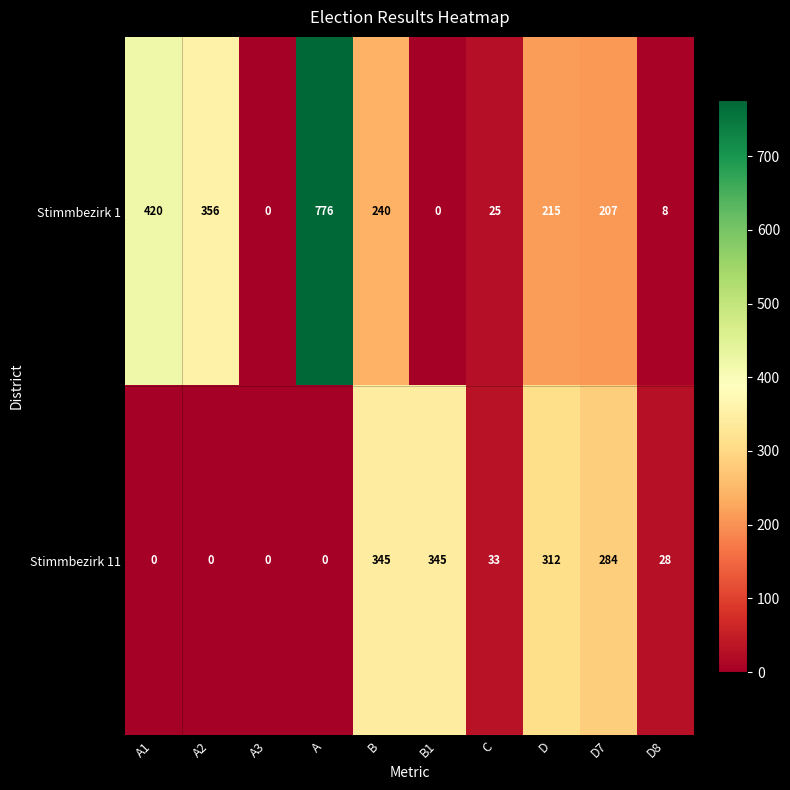

What is the difference between the Stimmbezirk 1 values at A2 and A3?

356